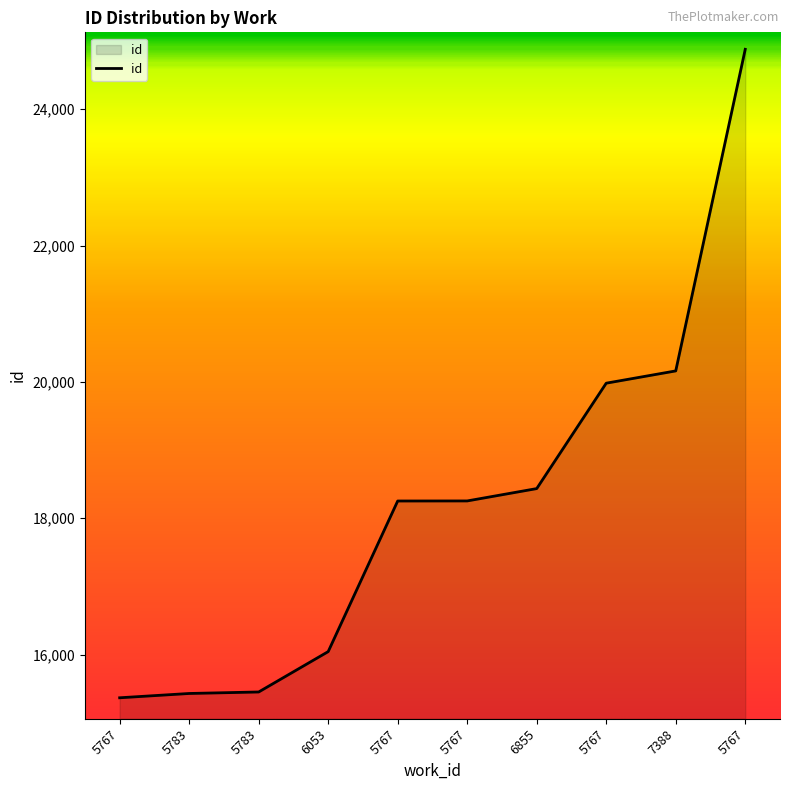

Which category has the highest value across all series?

5767